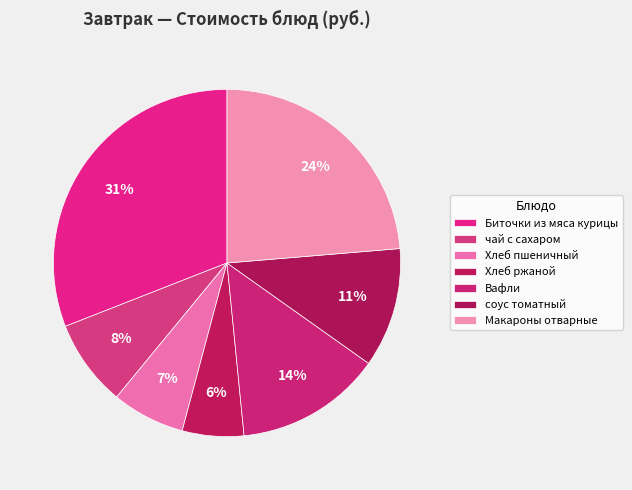

To the nearest percent, what is the average slice percentage?

14%